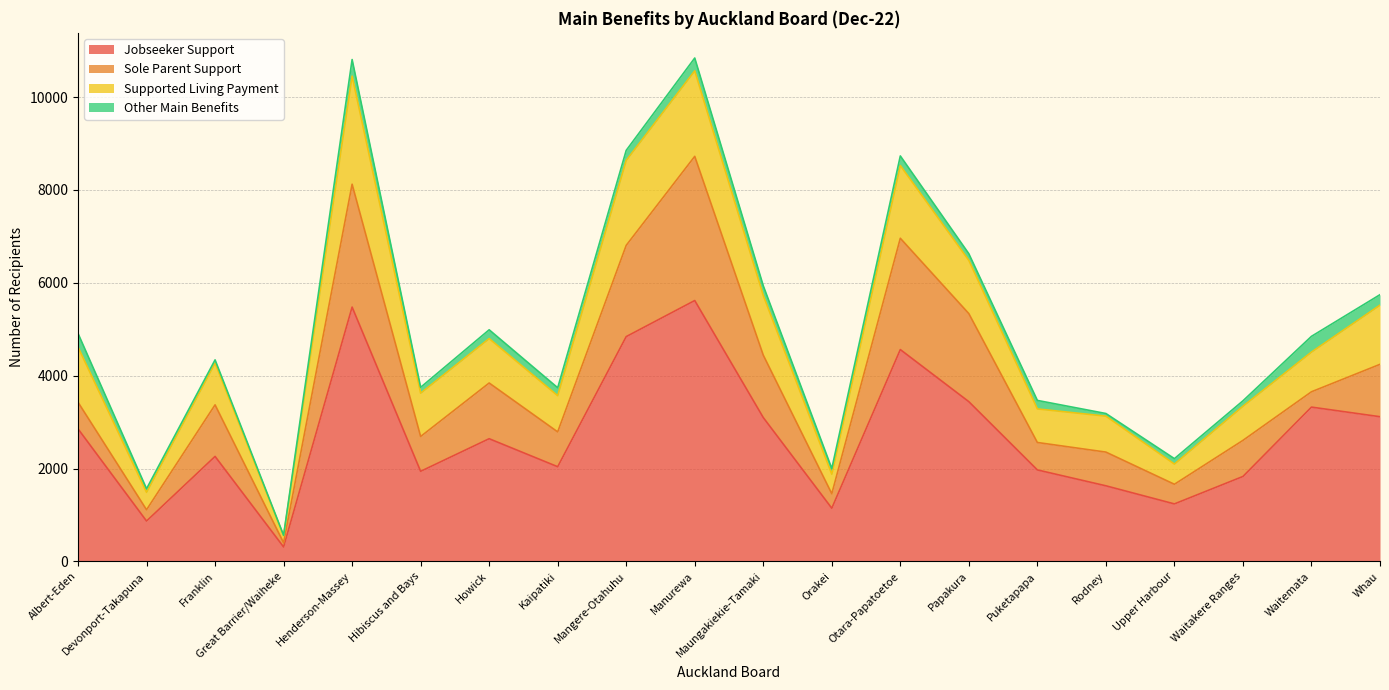

Where is Other Main Benefits nearest to the value 183?

Puketapapa